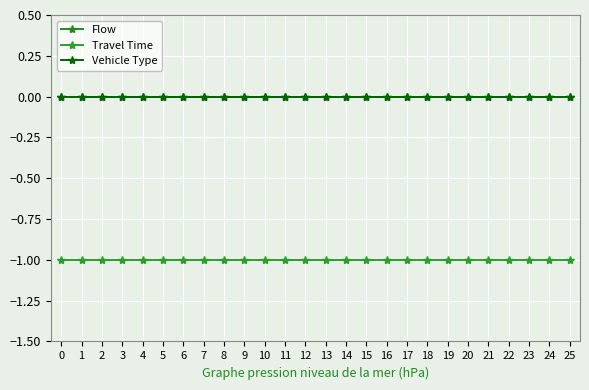

Does the chart have visible grid lines?

Yes